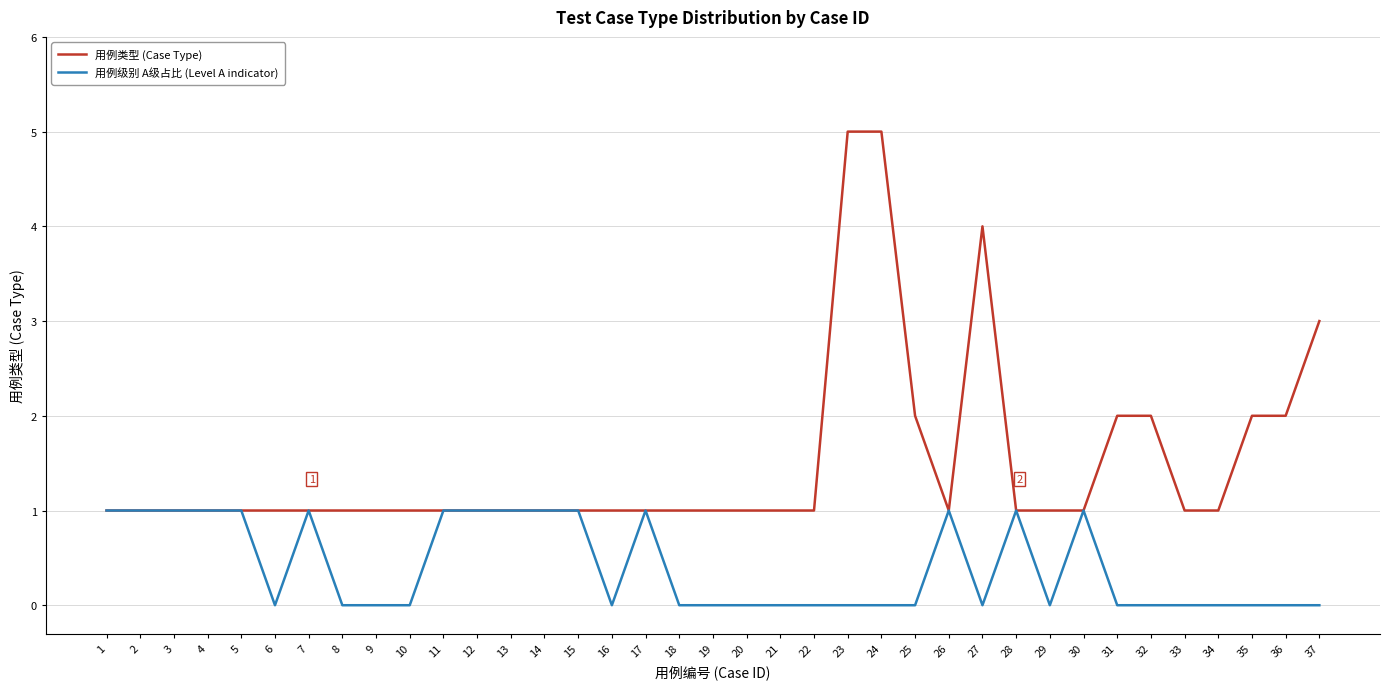

What is the greatest value displayed?

5